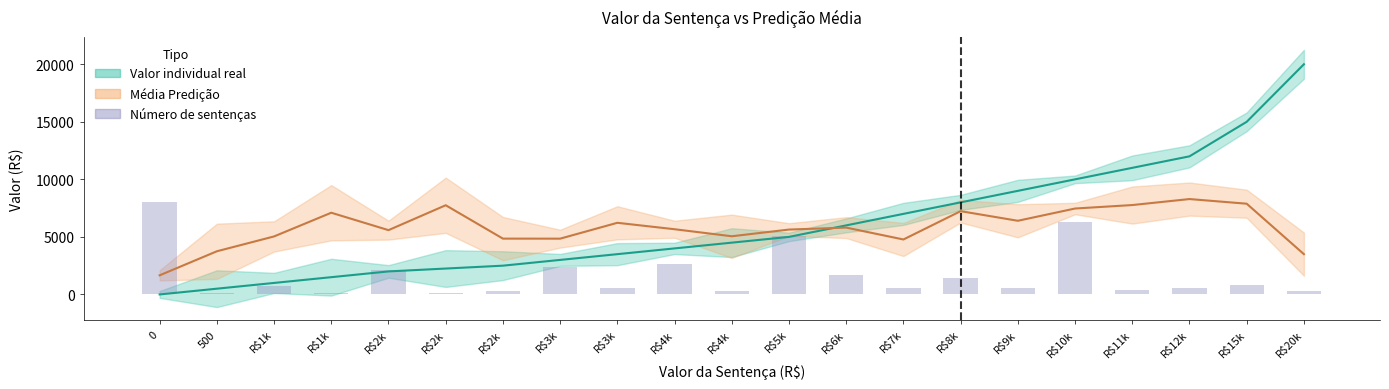

Between R$9k and R$4k, which is larger?

R$4k